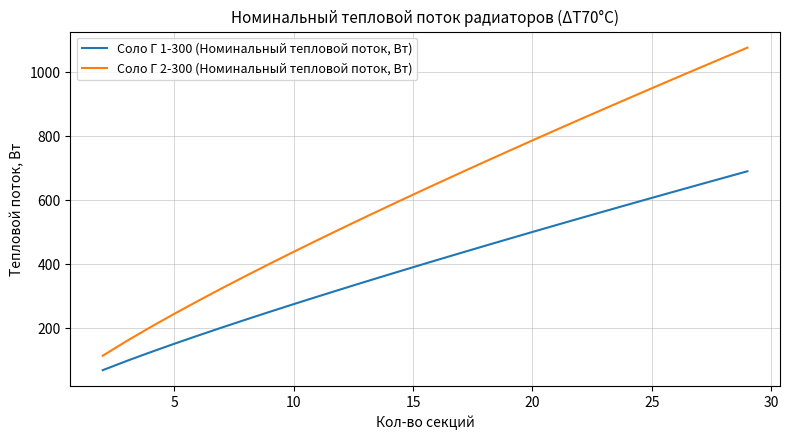

Rank the series by their average value, from highest to lowest.

Соло Г 2-300 (Номинальный тепловой поток, Вт), Соло Г 1-300 (Номинальный тепловой поток, Вт)